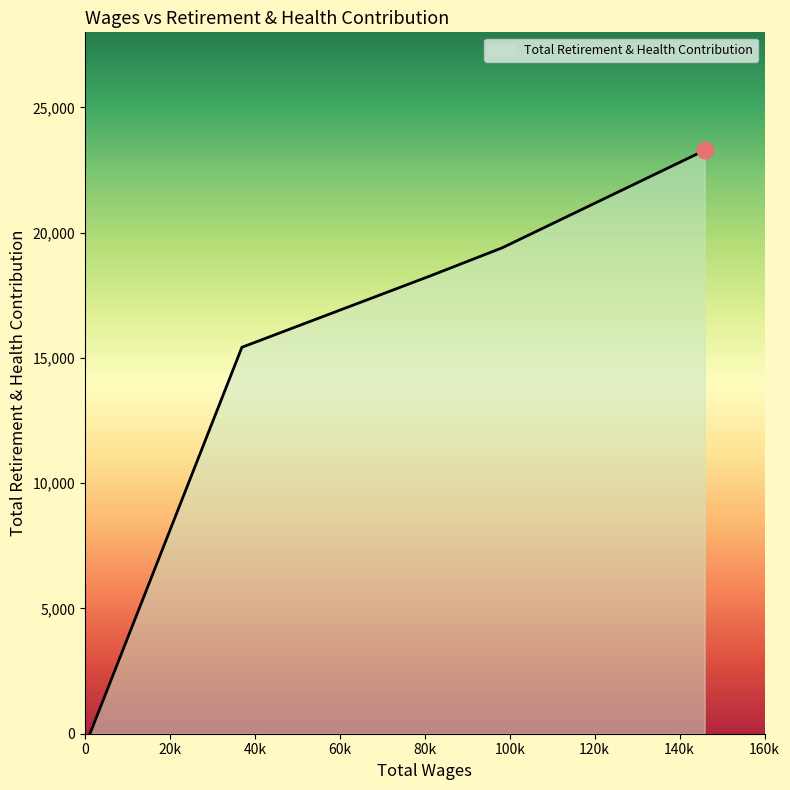

True or false: there are more than 1 points higher than both neighbors.

False